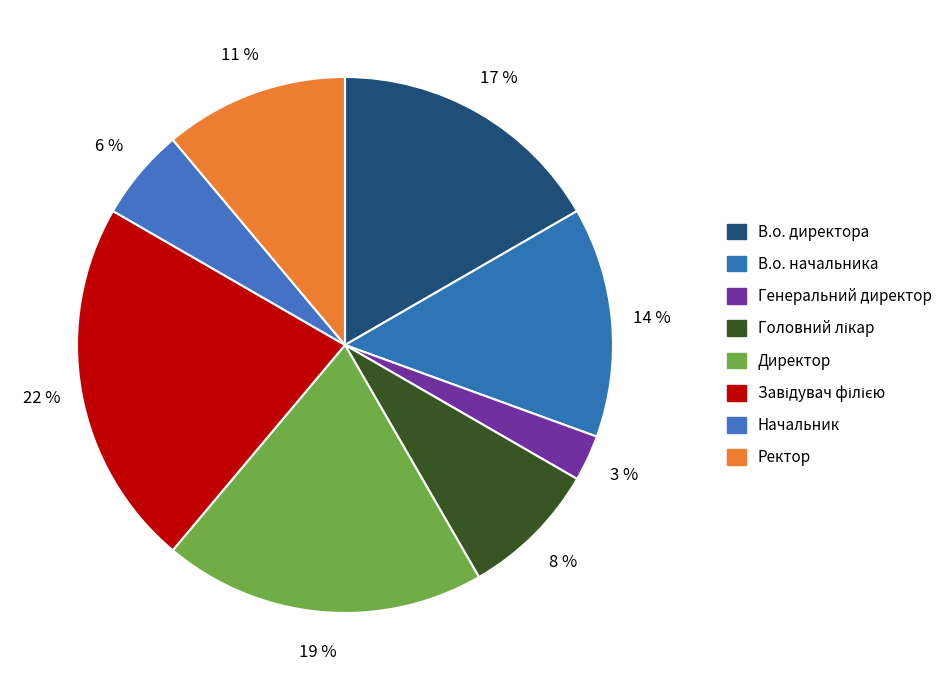

Which slice is the smallest?

Генеральний директор